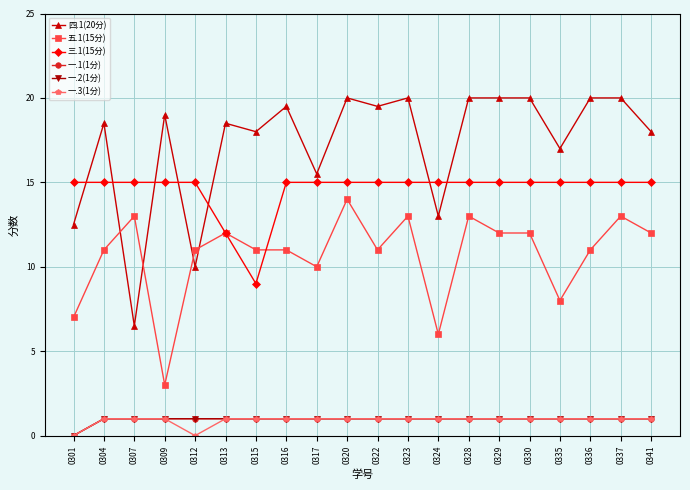

Is this an area chart (filled region under the line)?

No